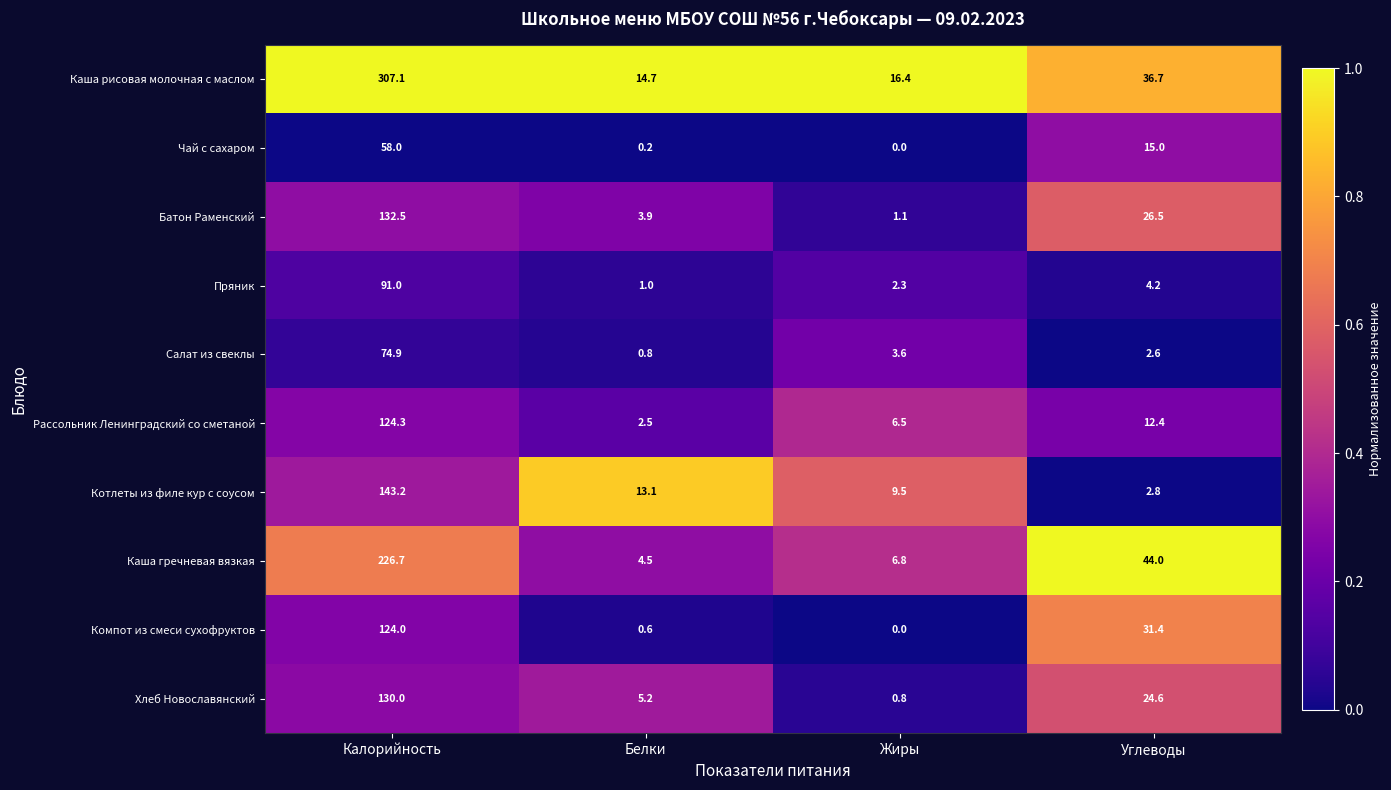

Is it true that Котлеты из филе кур с соусом equals 9.5 at Жиры?

True